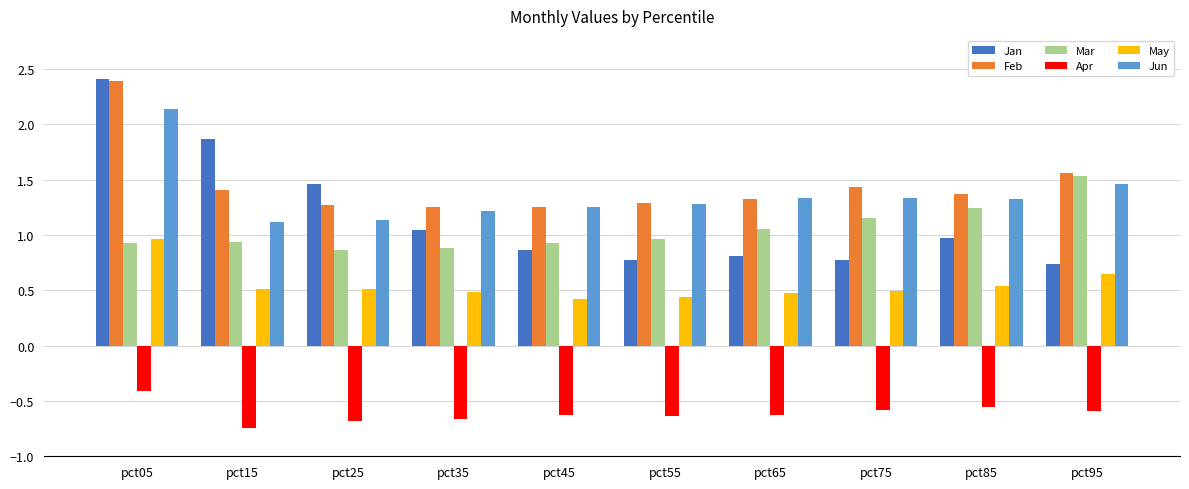

At which category is the sum across all series the highest?

pct05